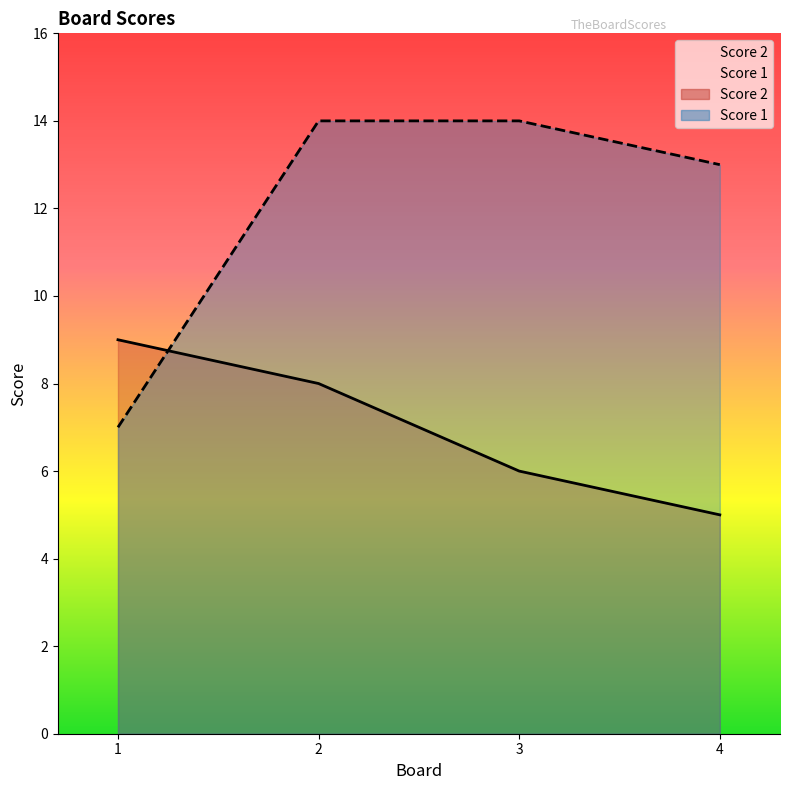

Which category has the lowest value in the Score 1 series?

1